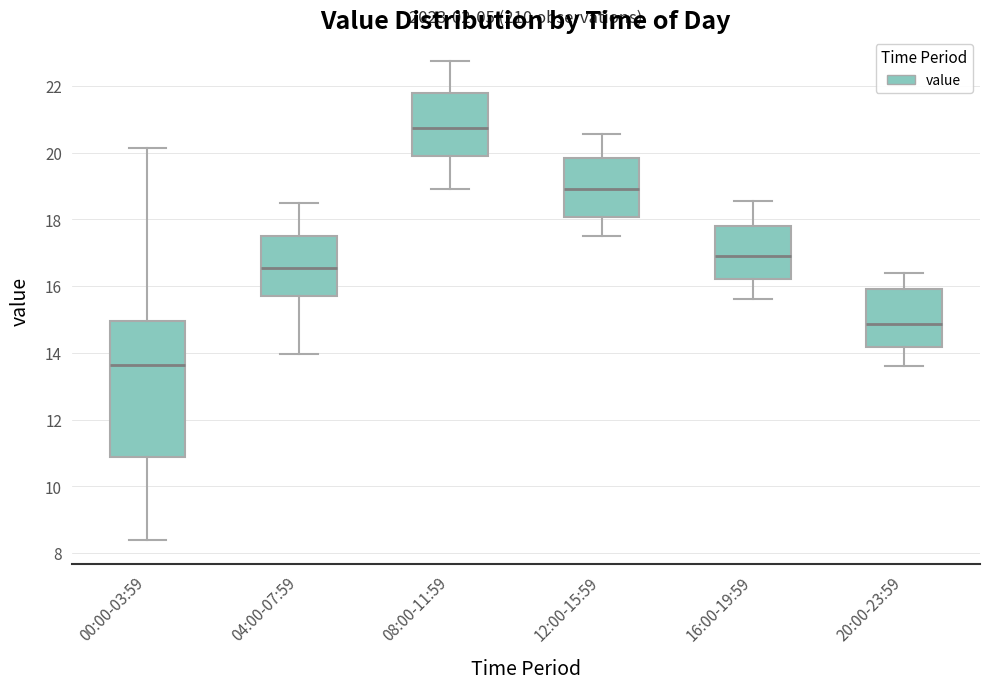

Reading left to right, transcribe this box plot: for each box, give where its median line is, the range the box spans, and where its two whiskers end, as read against the y-axis. The values are not printed on the chart, so give them approximately, as read against the axis.

00:00-03:59: median 13.6, box 10.8 to 15.0, whiskers 8.4 to 20.2
04:00-07:59: median 16.6, box 15.8 to 17.6, whiskers 14.0 to 18.6
08:00-11:59: median 20.8, box 20.0 to 21.8, whiskers 19.0 to 22.8
12:00-15:59: median 19.0, box 18.0 to 19.8, whiskers 17.6 to 20.6
16:00-19:59: median 17.0, box 16.2 to 17.8, whiskers 15.6 to 18.6
20:00-23:59: median 14.8, box 14.2 to 16.0, whiskers 13.6 to 16.4